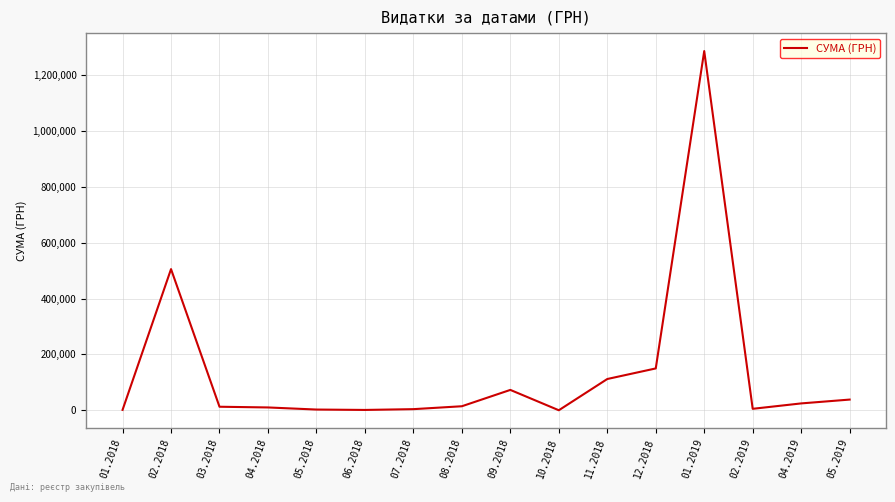

Where does the data first go above 14515?

02.2018